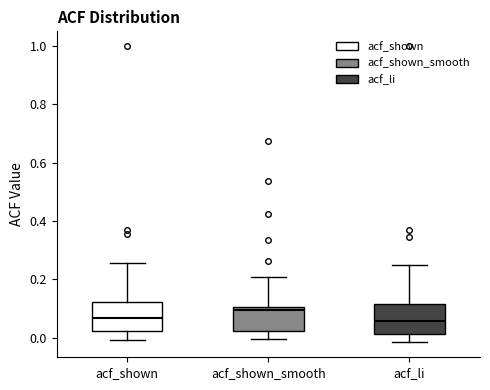

Reading left to right, transcribe this box plot: for each box, give where its median line is, the range the box spans, and where its two whiskers end, as read against the y-axis. The values are not printed on the chart, so give them approximately, as read against the axis.

acf_shown: median 0.06, box 0.02 to 0.12, whiskers 0.00 to 0.26
acf_shown_smooth: median 0.10 (just below the box's upper edge), box 0.02 to 0.10, whiskers 0.00 to 0.20
acf_li: median 0.06, box 0.02 to 0.12, whiskers -0.02 to 0.24